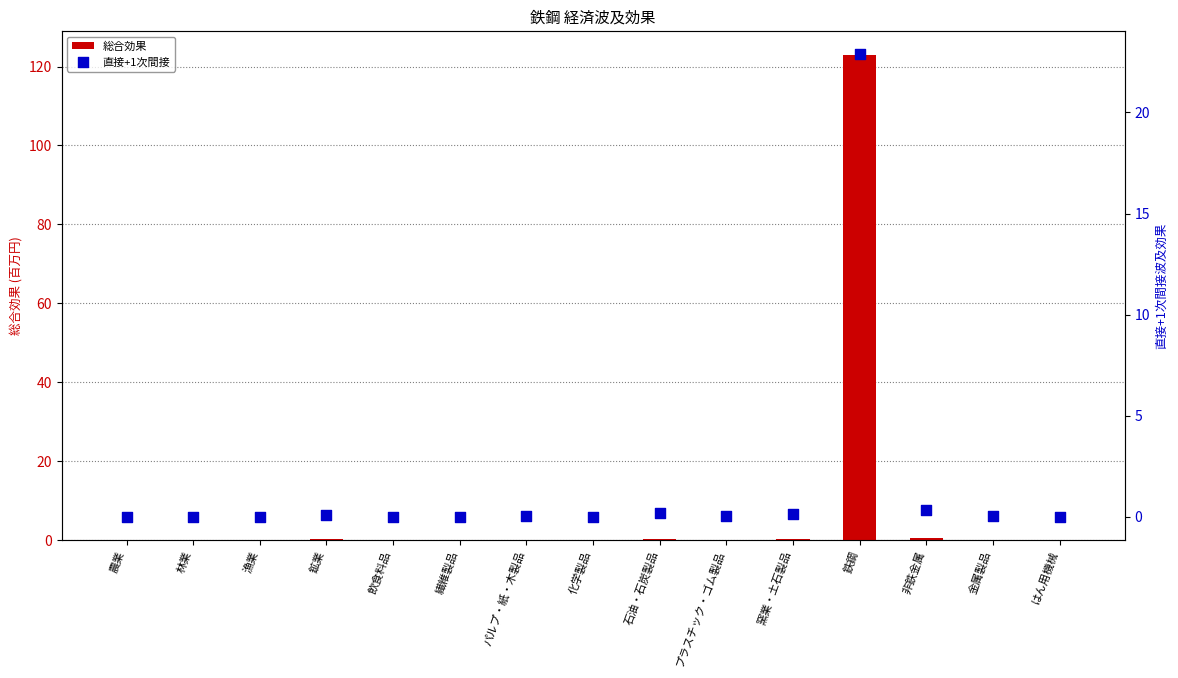

Is the value of 総合効果 at 繊維製品 greater than the value of 直接+1次間接 at 林業?

No